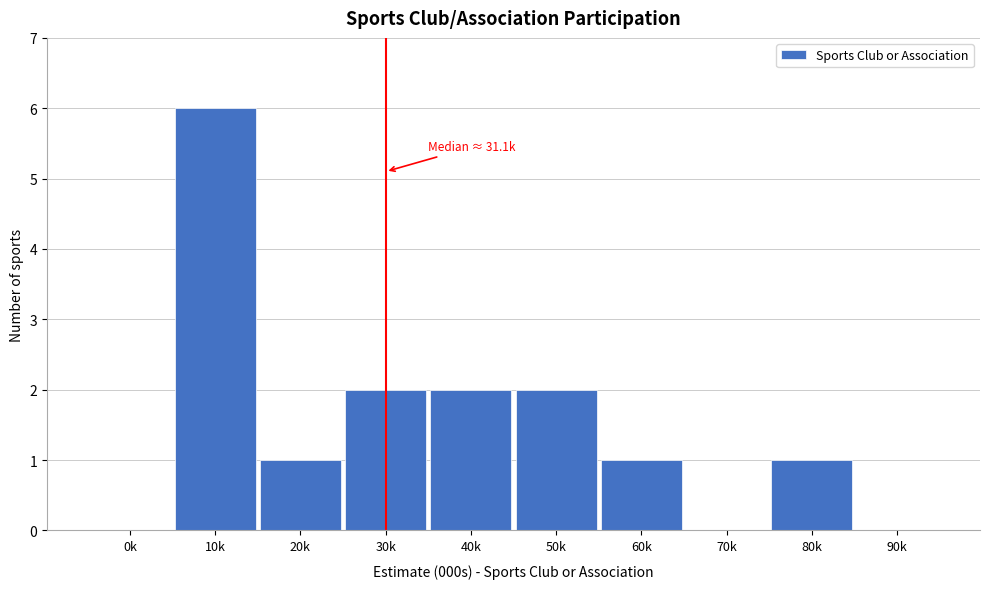

Reading right to left, extract all data points from this chart.

90k=0	80k=1	70k=0	60k=1	50k=2	40k=2	30k=2	20k=1	10k=6	0k=0